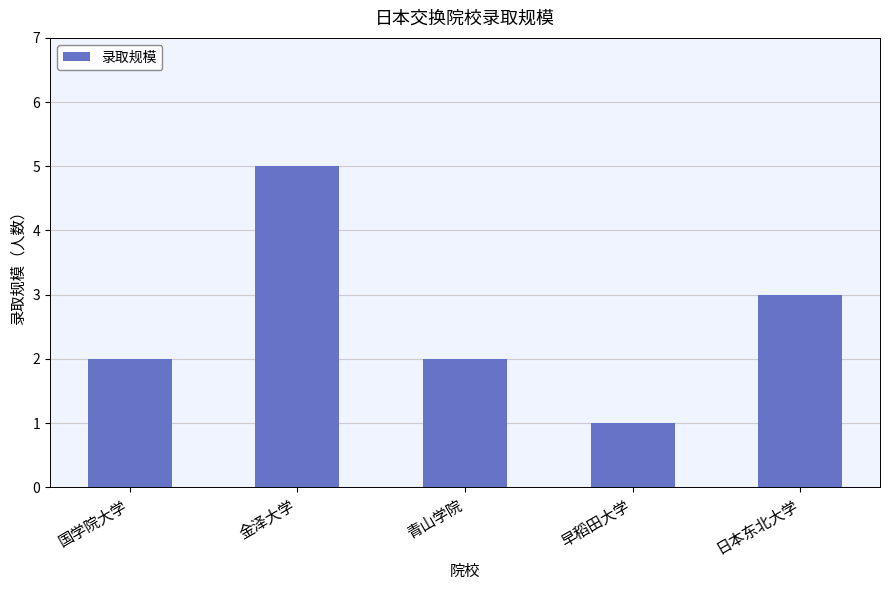

Which category has the highest value across all series?

金泽大学